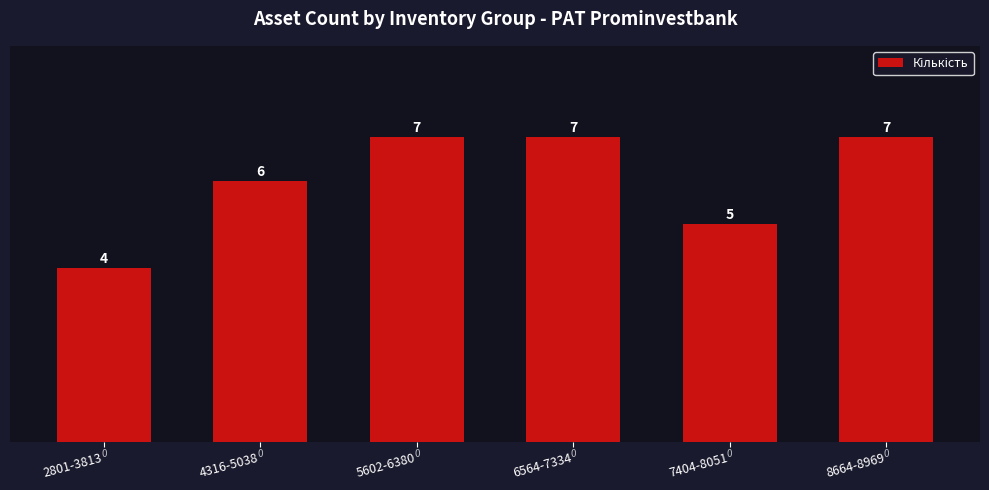

What is the label of the 2nd bar from the right?

7404-8051